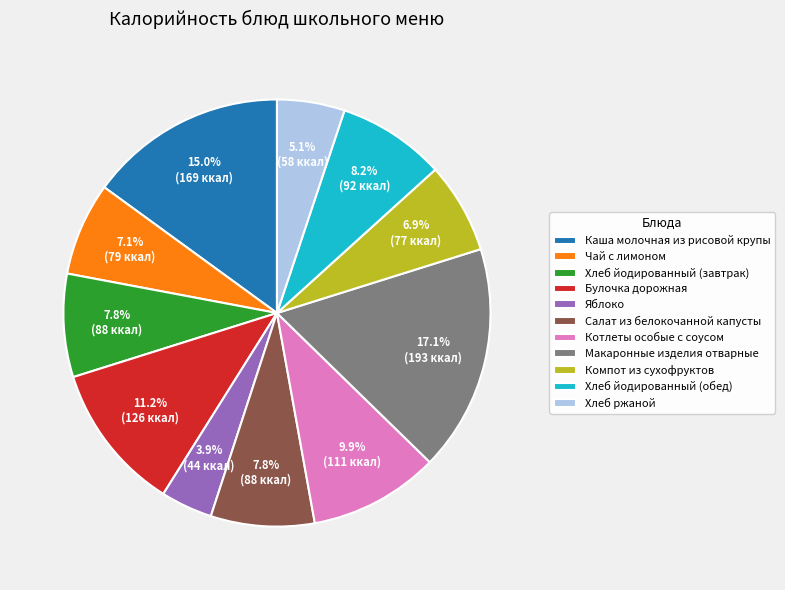

Does any single category account for the majority?

No